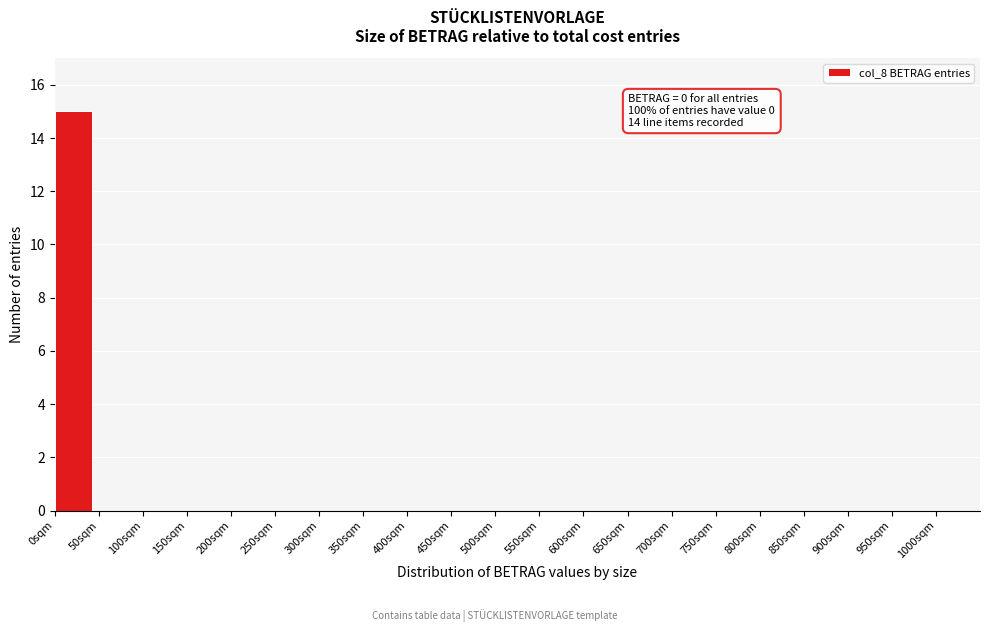

Which range on the x-axis has the tallest bar?

0 to 50